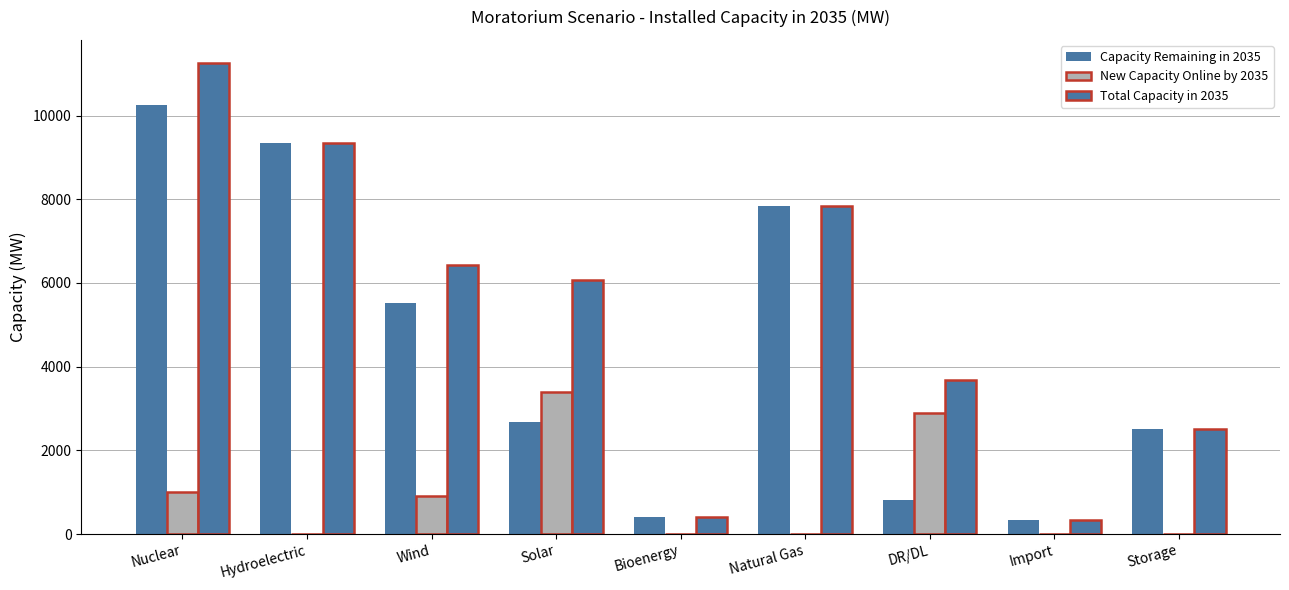

What is the label of the 3rd bar from the left?

Wind